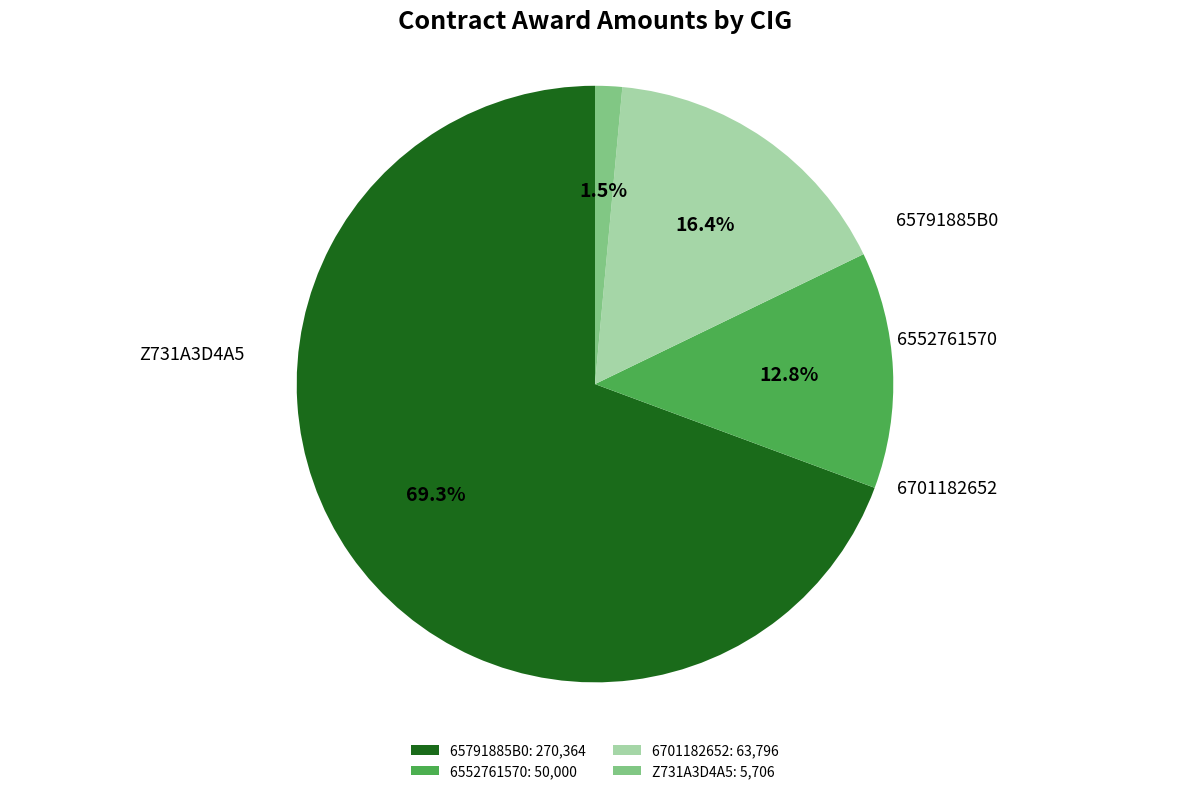

Count the number of slices in the pie.

4